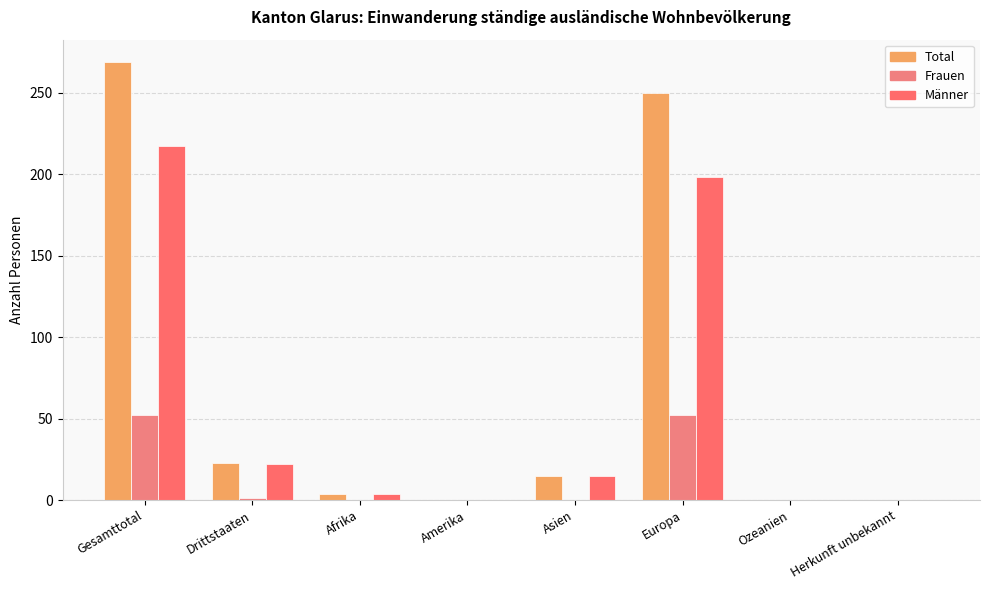

Are the bars grouped side by side (vs. stacked)?

Yes